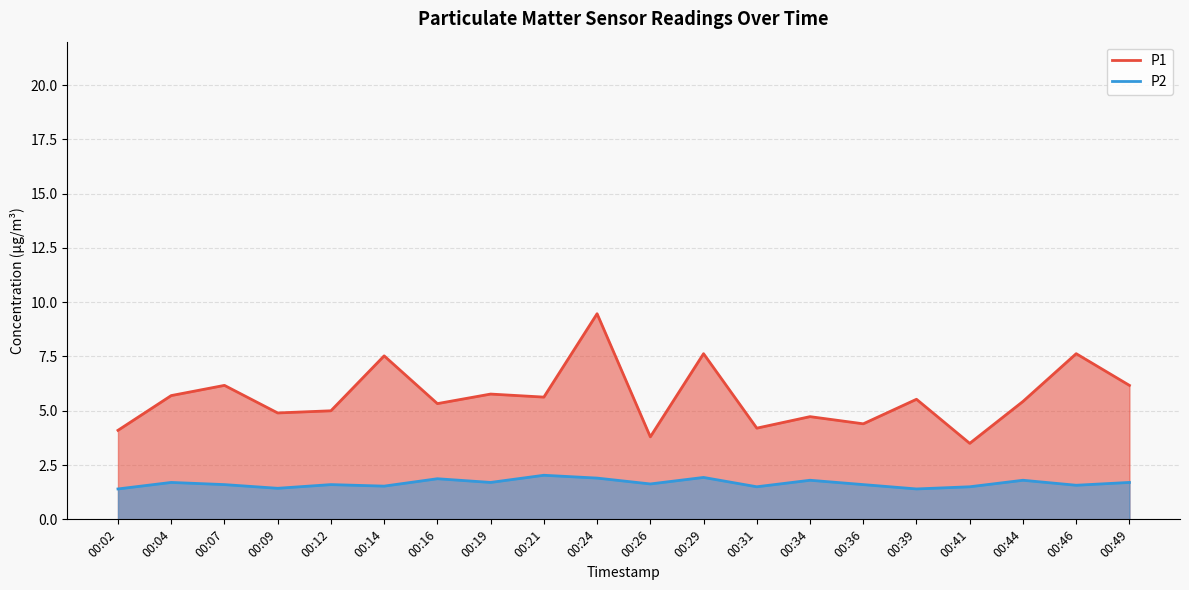

At how many categories does at least one series exceed 4?

18